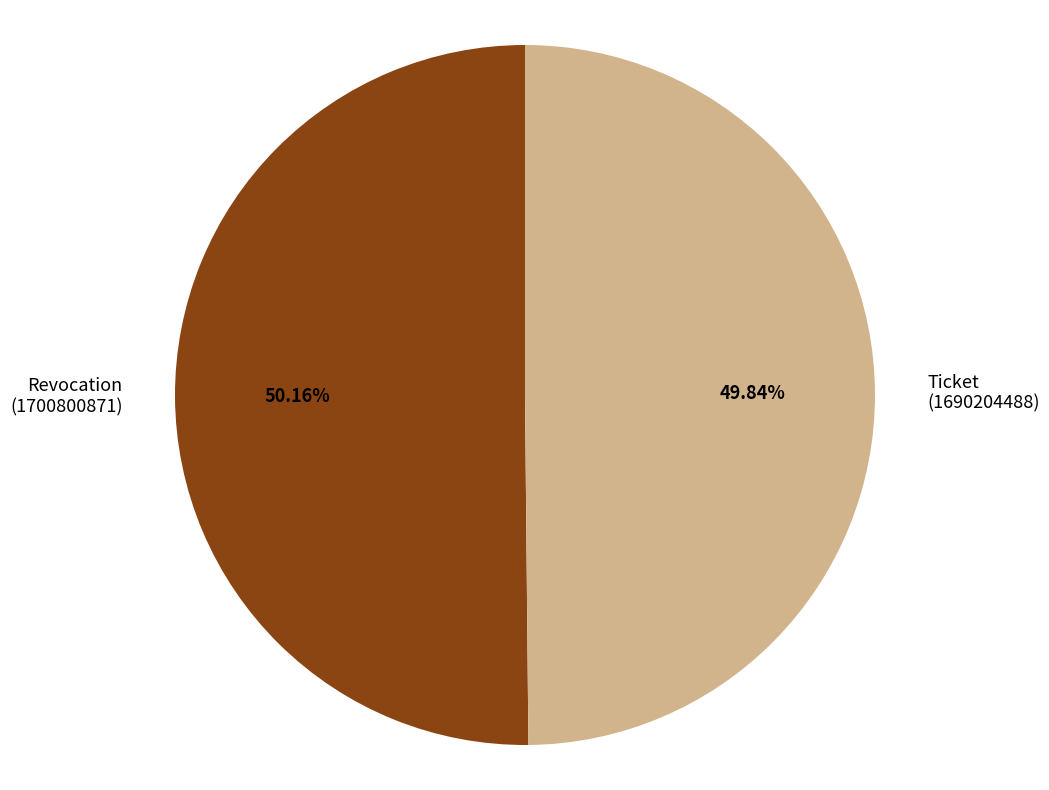

Combined, do Ticket (1690204488) and Revocation (1700800871) account for over 50%?

Yes